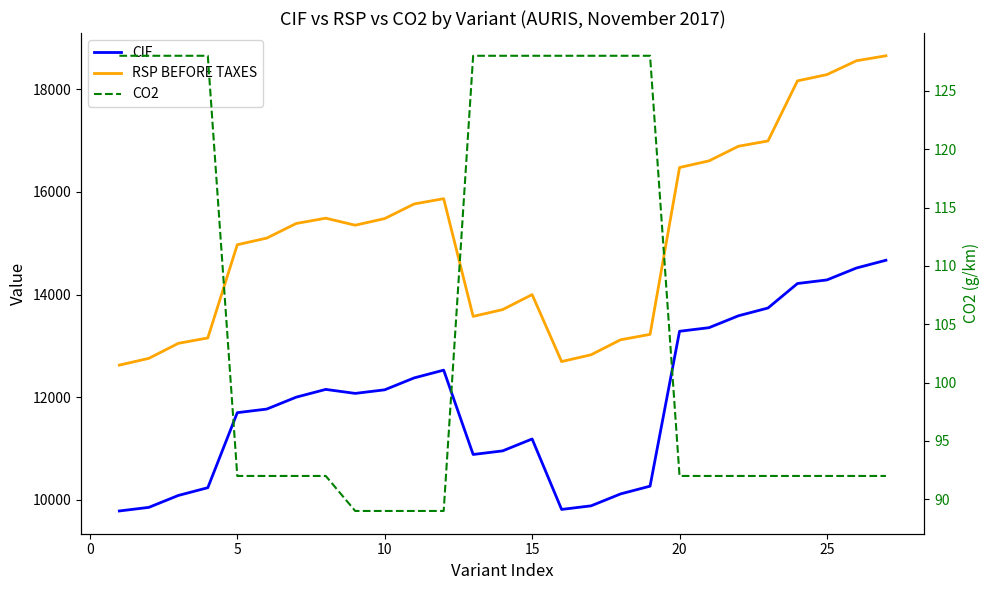

Where is RSP BEFORE TAXES nearest to the value 15636?

10